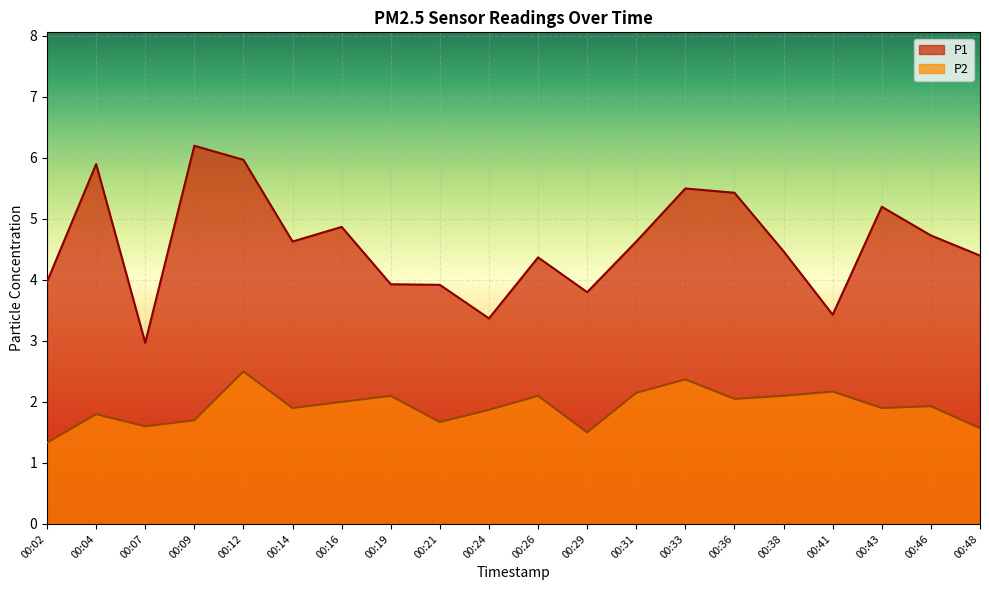

What is the value of the P2 point at the 6th from the left?

1.9